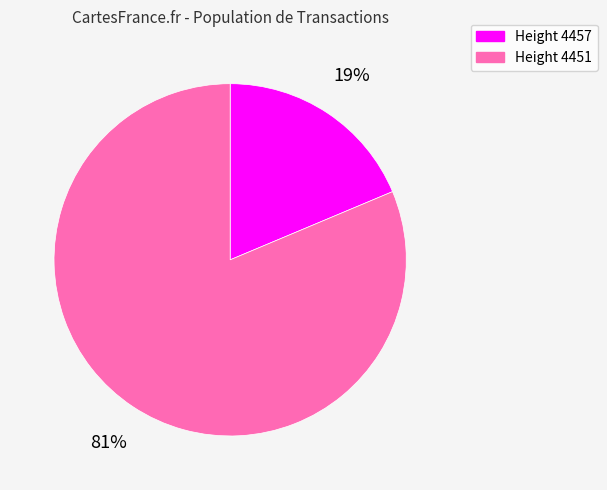

To the nearest percent, what is the average slice percentage?

50%